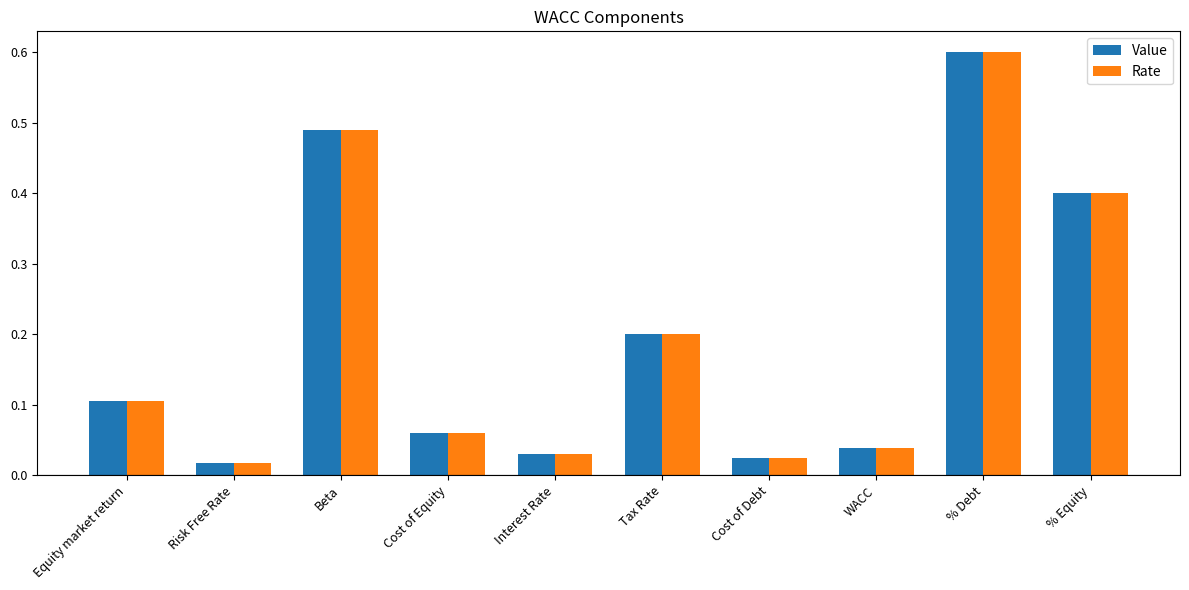

What is the difference between the maximum and second lowest values in the Rate series?

0.6